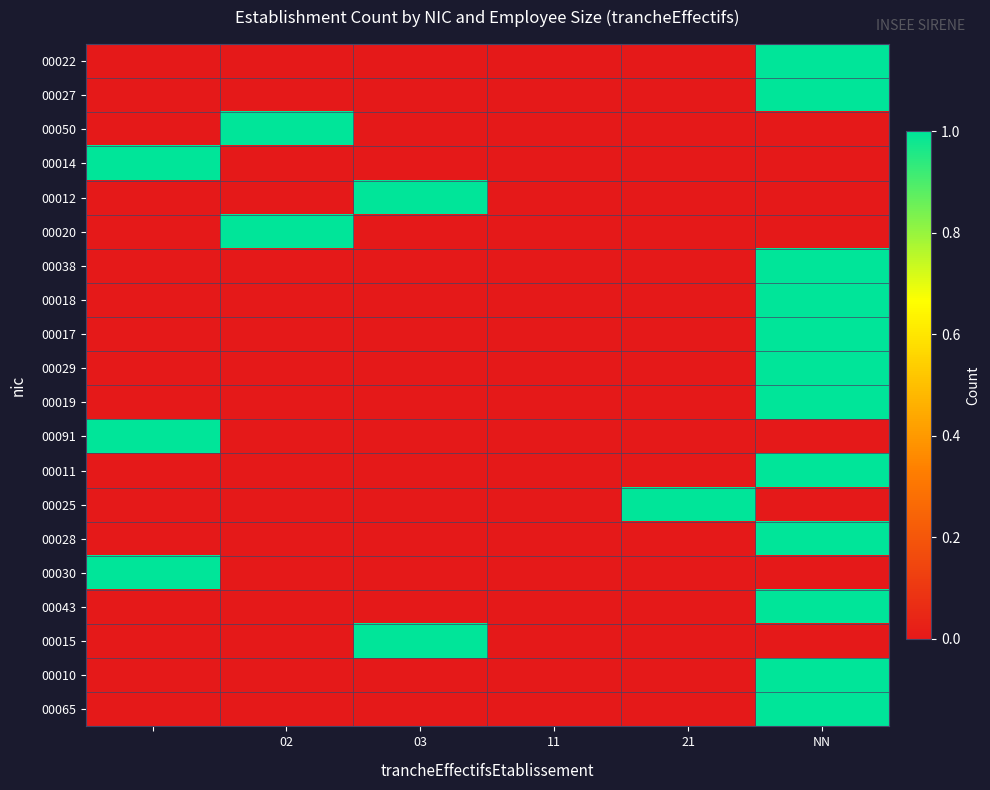

Reading right to left, list all the values displayed in this chart.

00022: 1	0	0	0	0	0
00027: 1	0	0	0	0	0
00050: 0	0	0	0	1	0
00014: 0	0	0	0	0	1
00012: 0	0	0	1	0	0
00020: 0	0	0	0	1	0
00038: 1	0	0	0	0	0
00018: 1	0	0	0	0	0
00017: 1	0	0	0	0	0
00029: 1	0	0	0	0	0
00019: 1	0	0	0	0	0
00091: 0	0	0	0	0	1
00011: 1	0	0	0	0	0
00025: 0	1	0	0	0	0
00028: 1	0	0	0	0	0
00030: 0	0	0	0	0	1
00043: 1	0	0	0	0	0
00015: 0	0	0	1	0	0
00010: 1	0	0	0	0	0
00065: 1	0	0	0	0	0